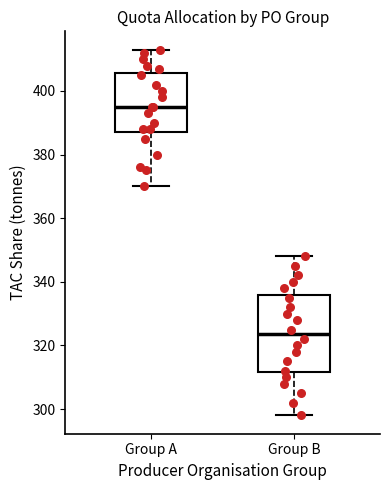

Comparing the boxes themselves (not the whiskers), which one is the tallest?

Group B